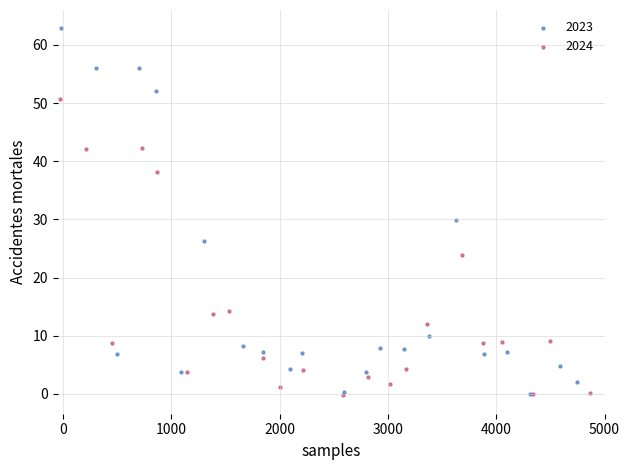

Which series reaches the maximum Y coordinate?

2023